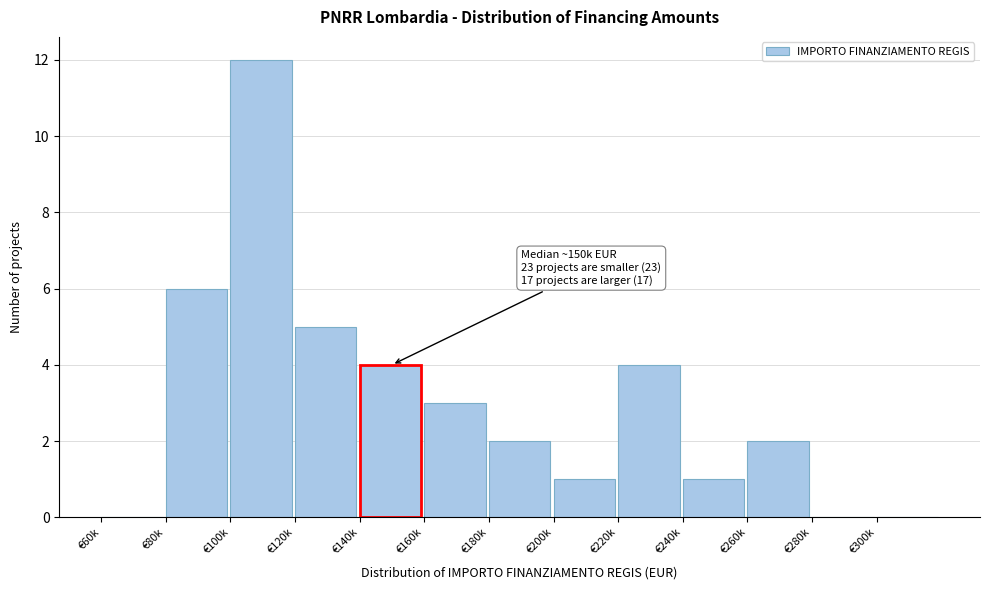

Reading left to right, list all the values displayed in this chart.

€60k=0	€80k=6	€100k=12	€120k=5	€140k=4	€160k=3	€180k=2	€200k=1	€220k=4	€240k=1	€260k=2	€280k=0	€300k=0